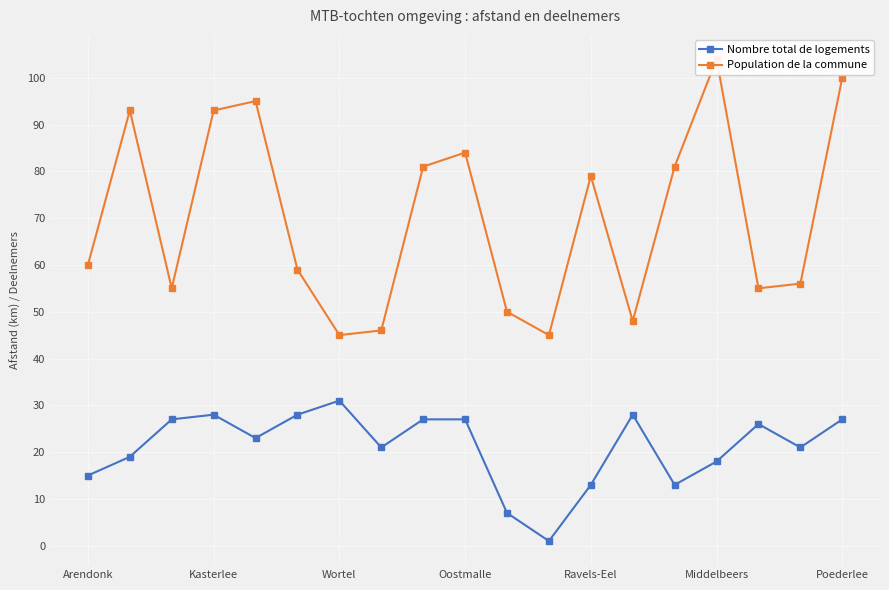

What is the total value across all series at 16?

81